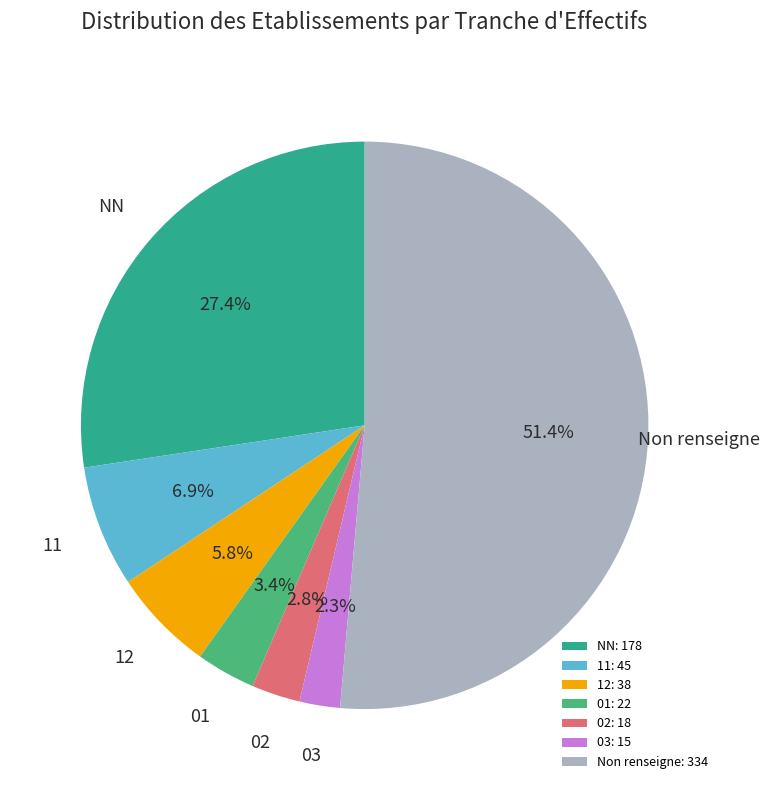

Is Non renseigne the majority of the pie?

Yes